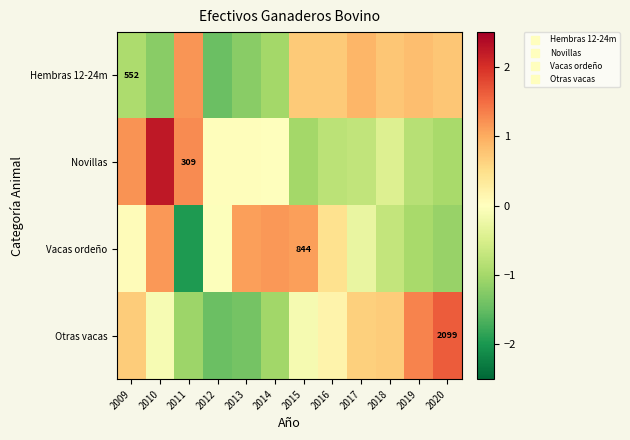

Rank the categories by Hembras 12-24m value from highest to lowest.

2011, 2017, 2019, 2020, 2018, 2016, 2015, 2009, 2014, 2010, 2013, 2012